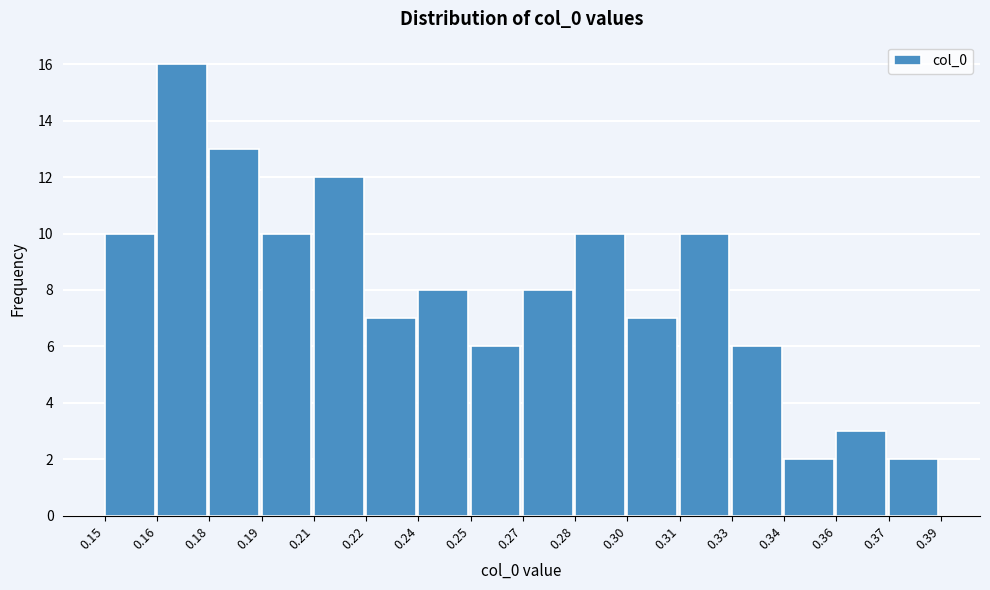

Reading left to right, extract all data points from this chart.

0.15=10	0.16=16	0.18=13	0.19=10	0.21=12	0.22=7	0.24=8	0.25=6	0.27=8	0.28=10	0.30=7	0.31=10	0.33=6	0.34=2	0.36=3	0.37=2